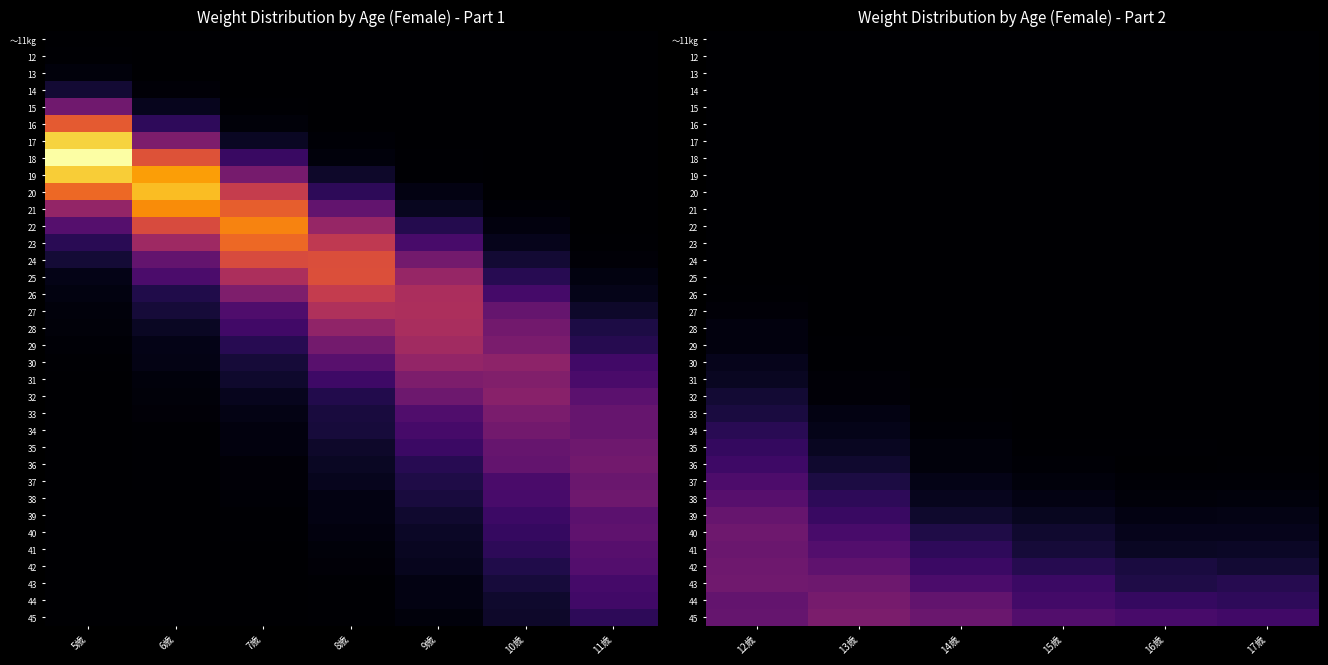

Count the number of data series in this chart.

35